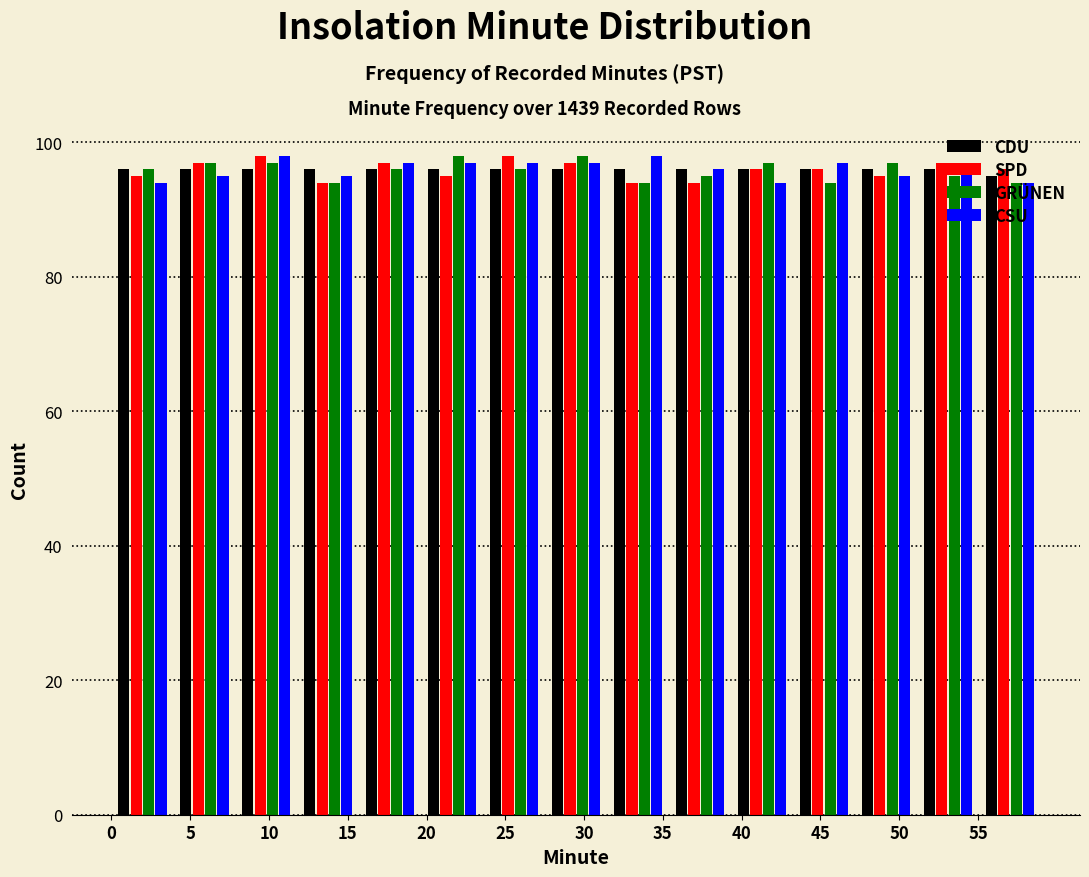

What is the height of the CSU bar covering 39.5 to 43.5 on the x-axis? Neither the bar edges nor the heights are printed on the chart, so give them approximately, as read against the axes.

94